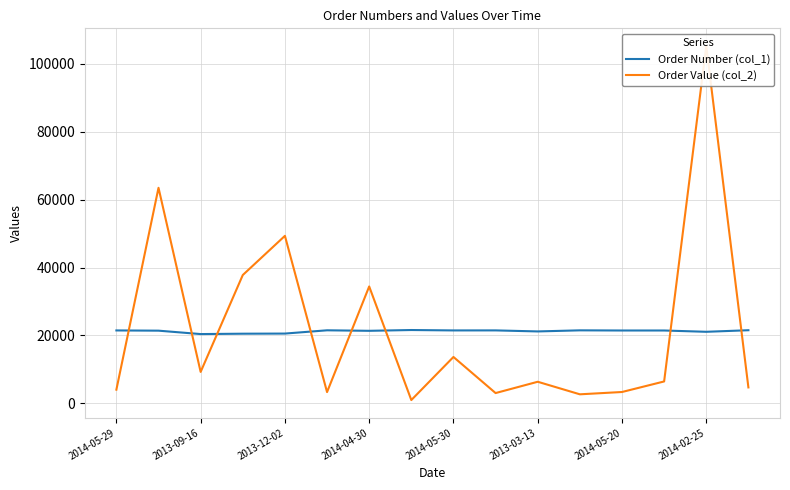

What position from the right is 11?

5